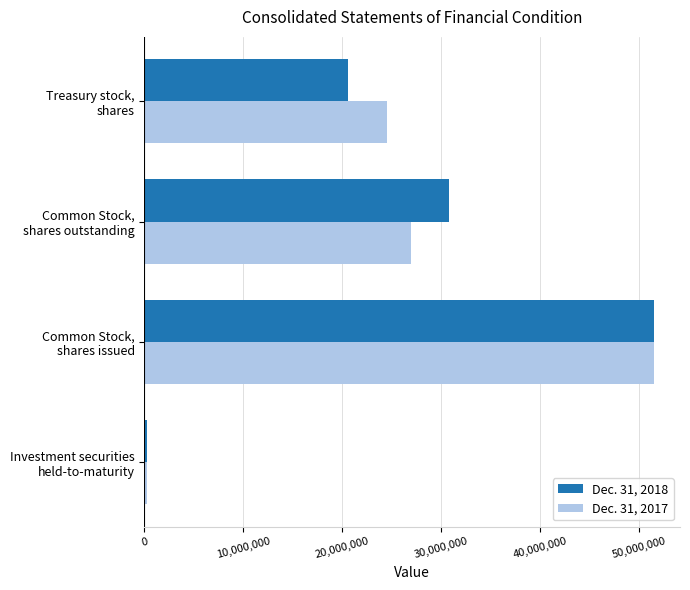

Which series has the widest spread of values?

Dec. 31, 2018